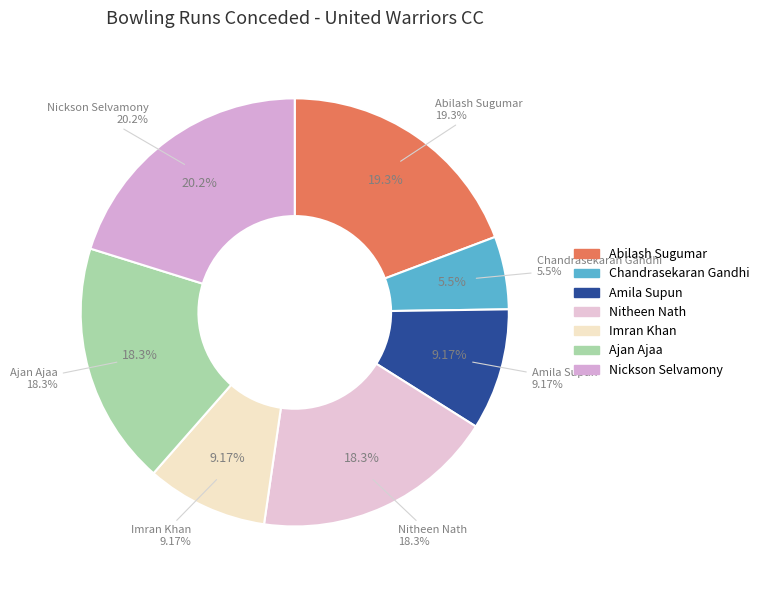

To the nearest percent, what is the combined percentage of Abilash Sugumar and Nickson Selvamony?

39%